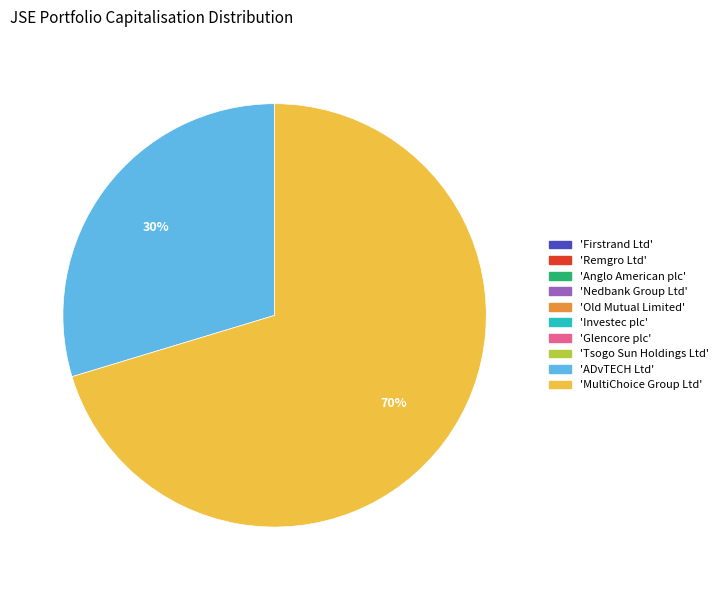

Does any single category account for the majority?

Yes